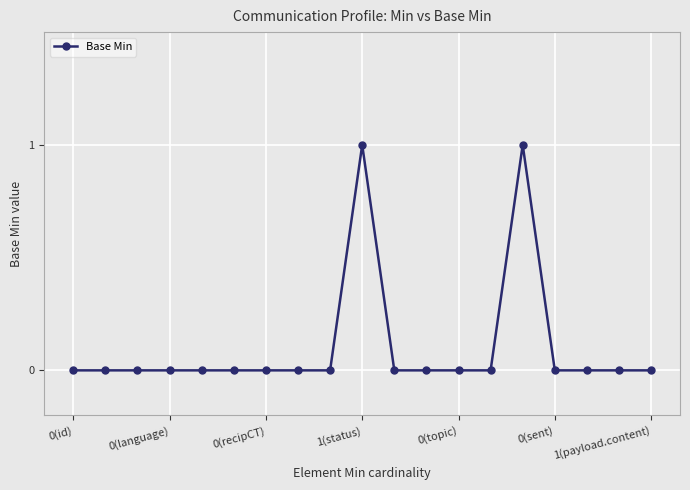

True or false: the data has more than 1 interior local peaks.

True